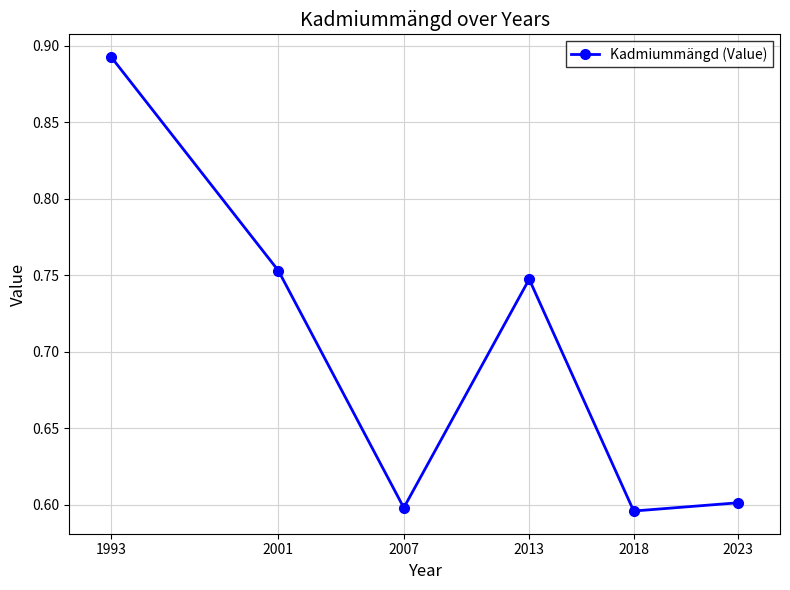

Does the chart have visible grid lines?

Yes